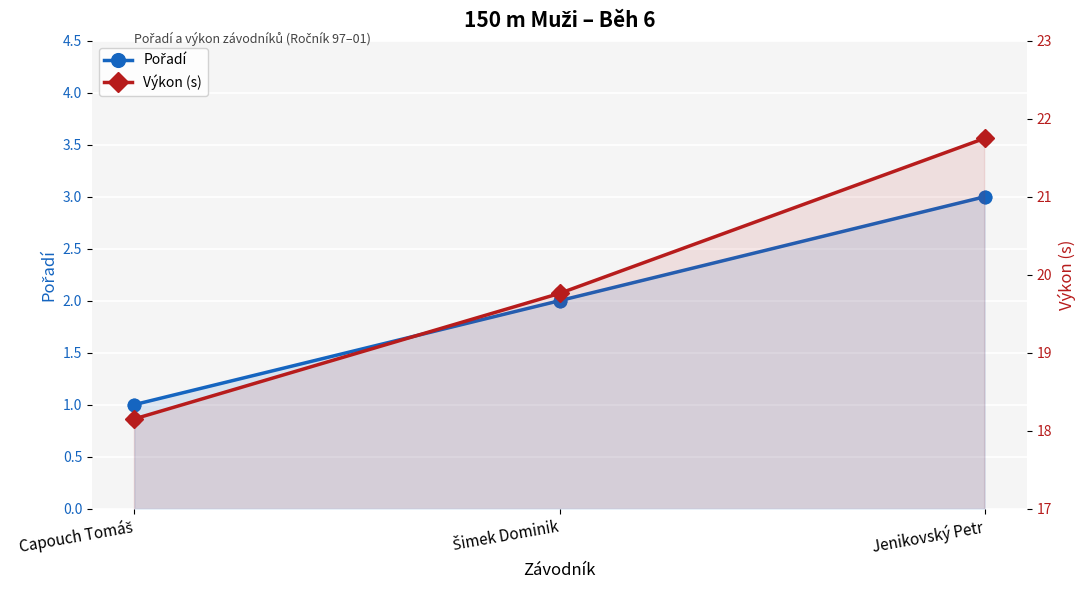

At which category is the sum across all series the highest?

Jenikovský Petr